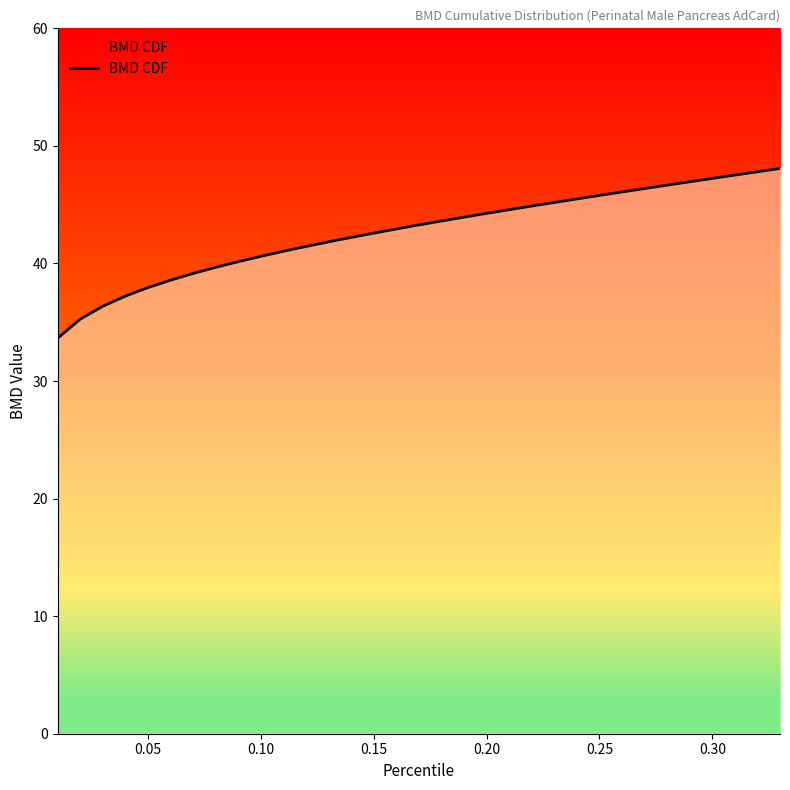

What is the difference between the maximum and minimum values?

14.4